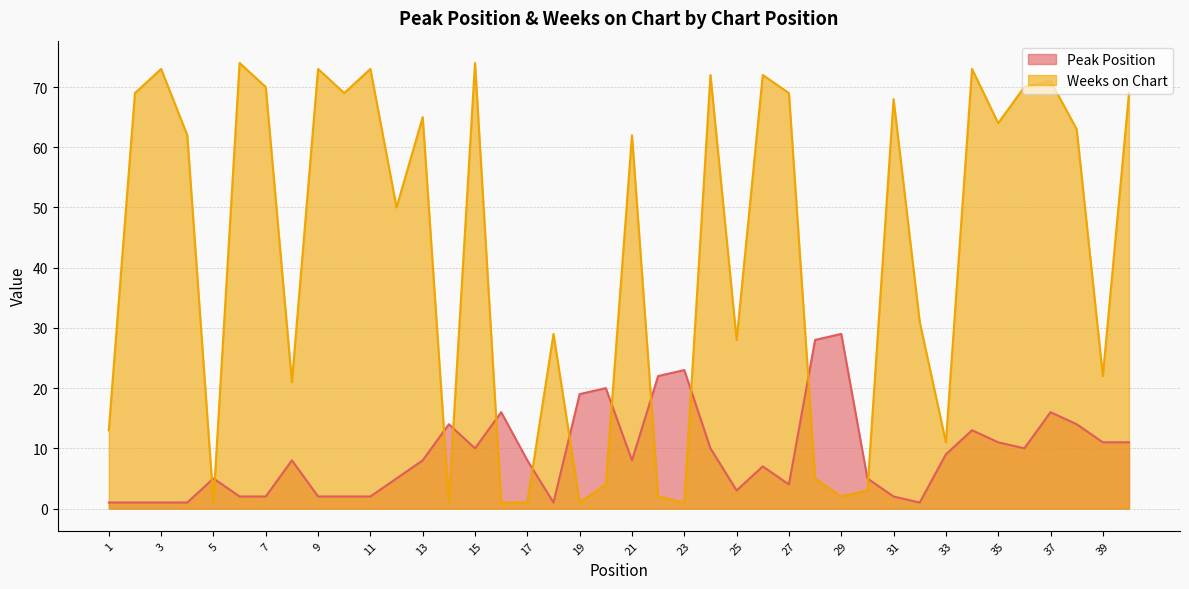

List the labels in order of Weeks on Chart value, largest first.

6, 15, 3, 9, 11, 34, 24, 26, 37, 7, 36, 2, 10, 27, 40, 31, 13, 35, 38, 4, 21, 12, 32, 18, 25, 39, 8, 1, 33, 28, 20, 30, 22, 29, 5, 14, 16, 17, 19, 23